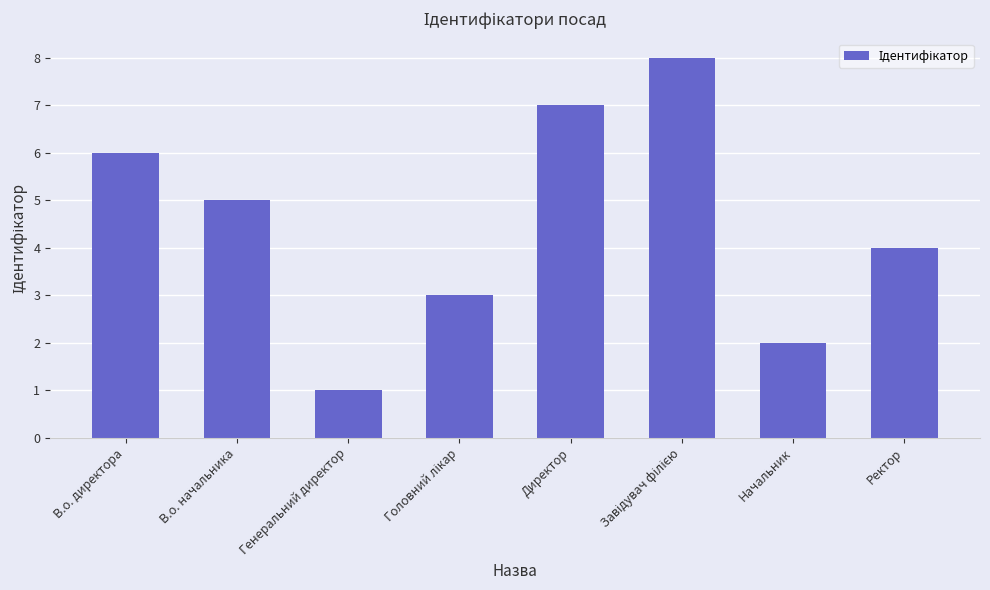

What is the label of the 8th bar from the right?

В.о. директора